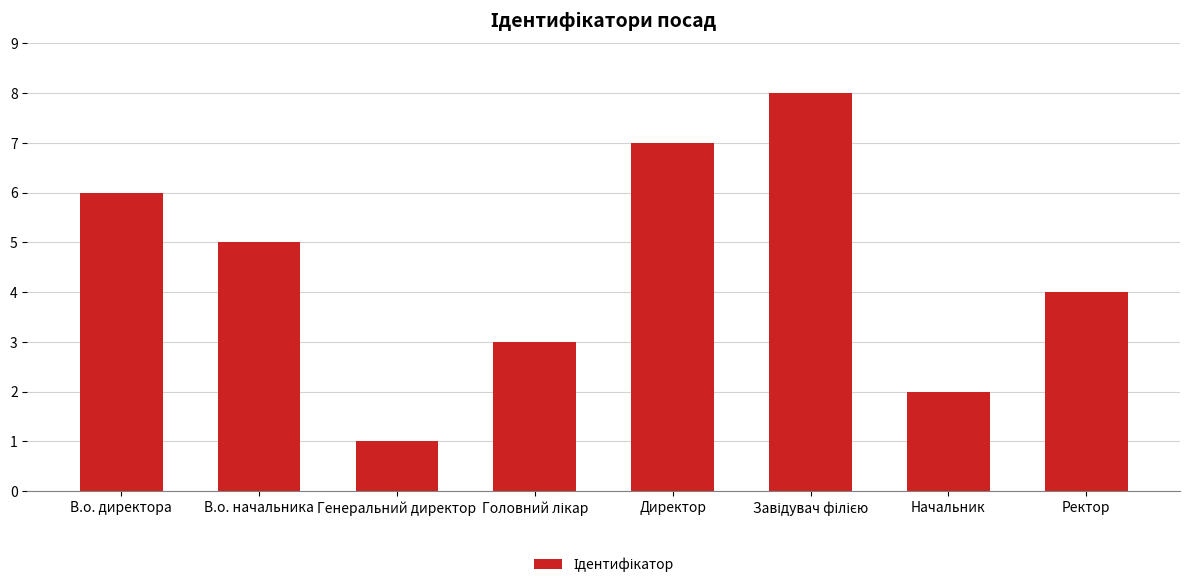

Count the number of categories in the chart.

8